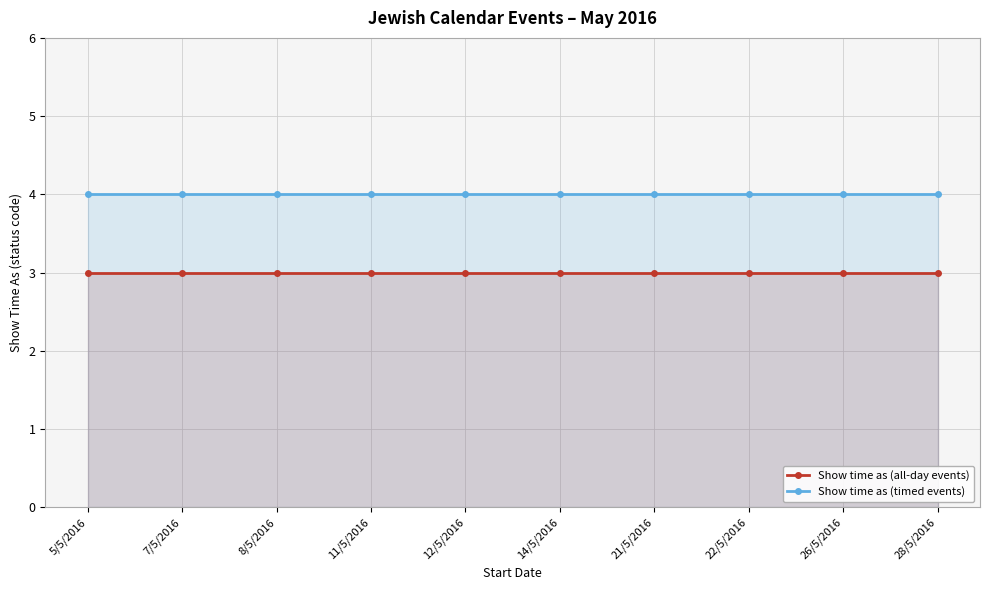

Reading right to left, extract all data points from this chart.

Show time as (all-day events): 28/5/2016=3	26/5/2016=3	22/5/2016=3	21/5/2016=3	14/5/2016=3	12/5/2016=3	11/5/2016=3	8/5/2016=3	7/5/2016=3	5/5/2016=3
Show time as (timed events): 28/5/2016=4	26/5/2016=4	22/5/2016=4	21/5/2016=4	14/5/2016=4	12/5/2016=4	11/5/2016=4	8/5/2016=4	7/5/2016=4	5/5/2016=4